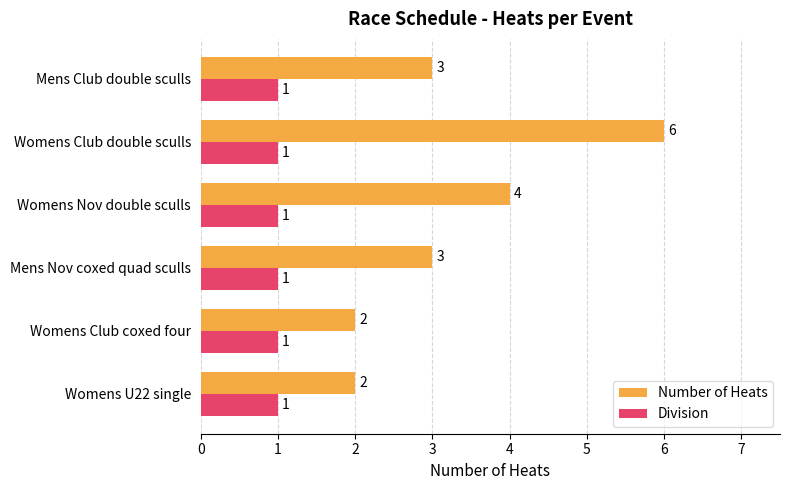

At which label is Number of Heats closest to 4?

Womens Nov double sculls